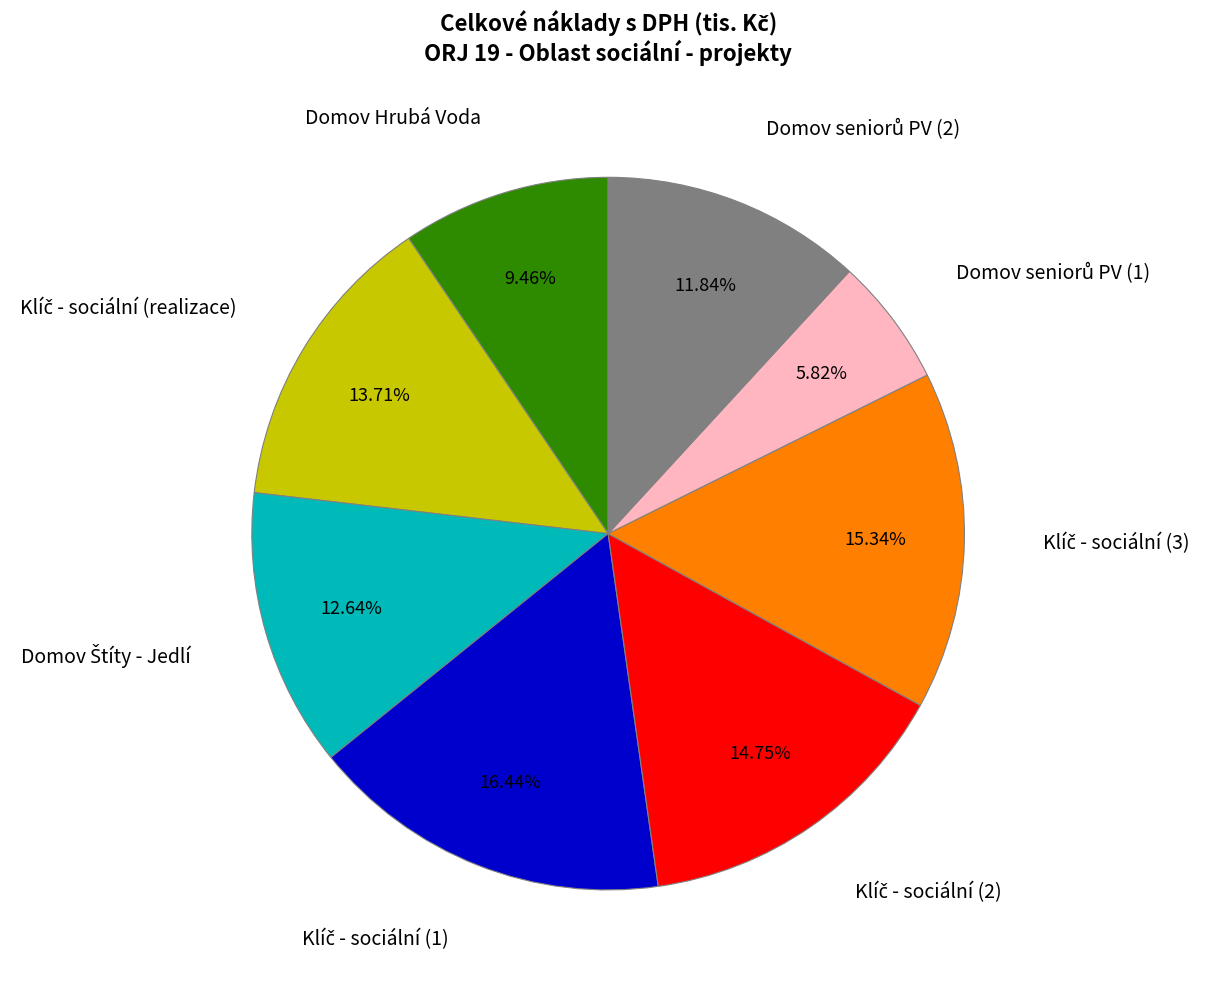

Count the number of slices in the pie.

8